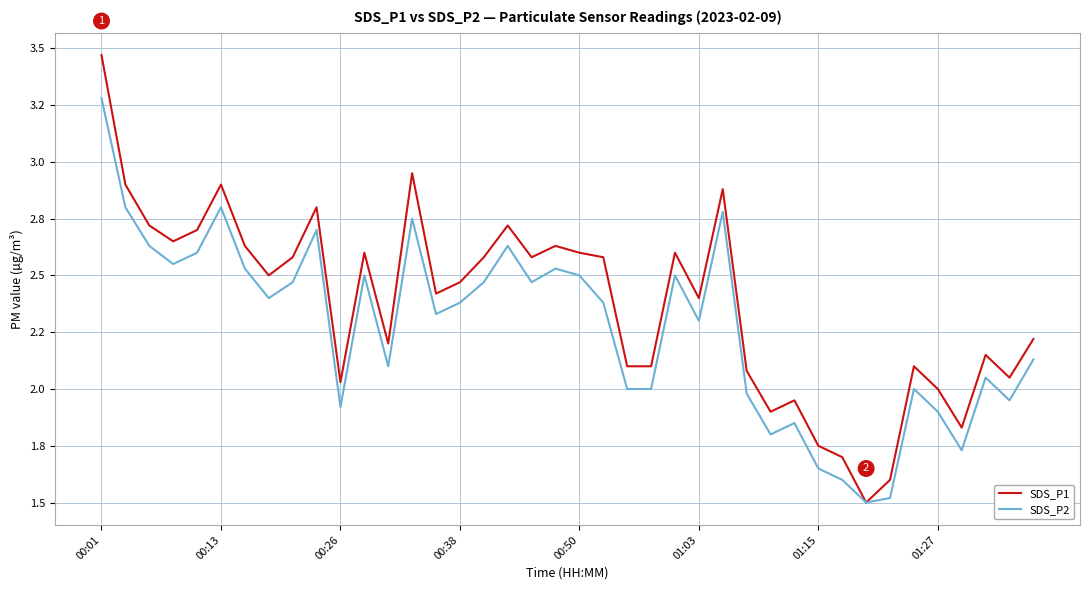

Which series has the largest total across all categories?

SDS_P1